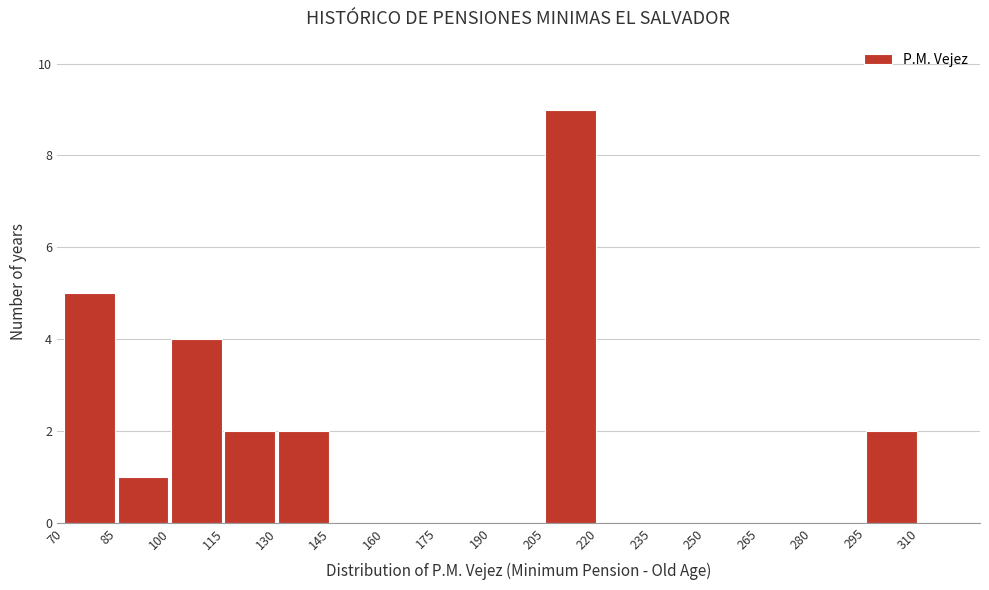

Which range on the x-axis has the tallest bar?

205 to 220